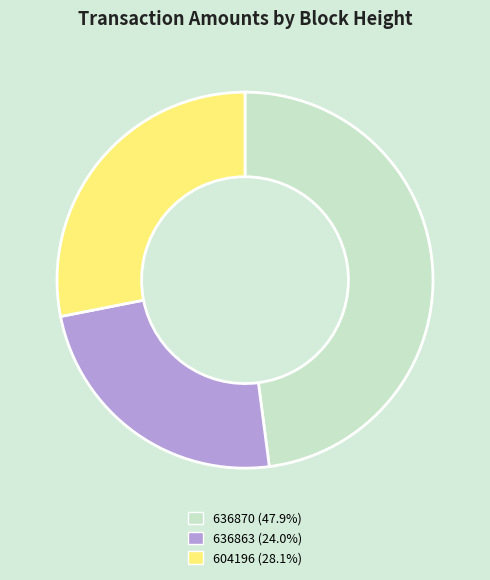

How many segments does this pie chart have?

3